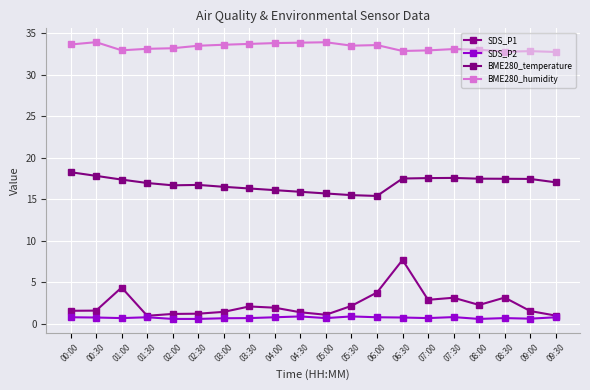

How many distinct data groups are displayed?

4